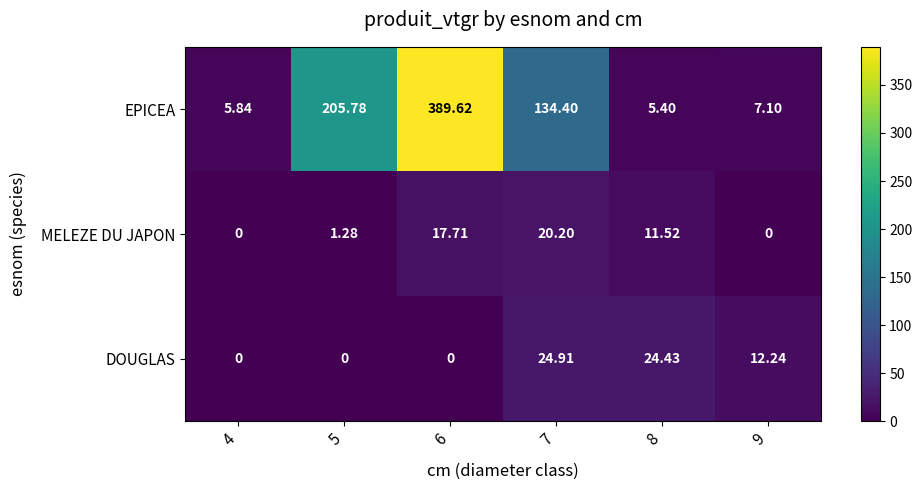

Which series has the widest spread of values?

EPICEA